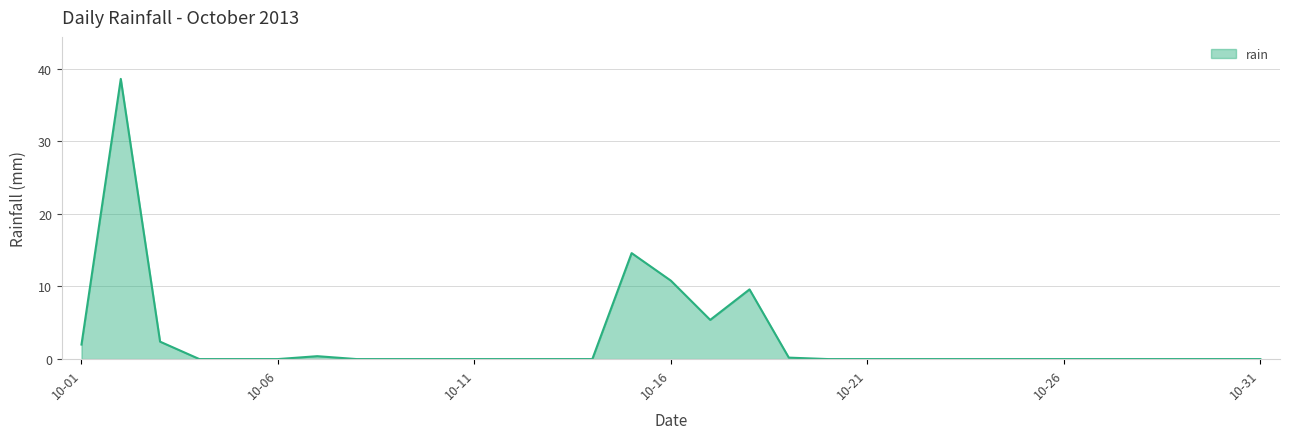

What is the average value?

2.7